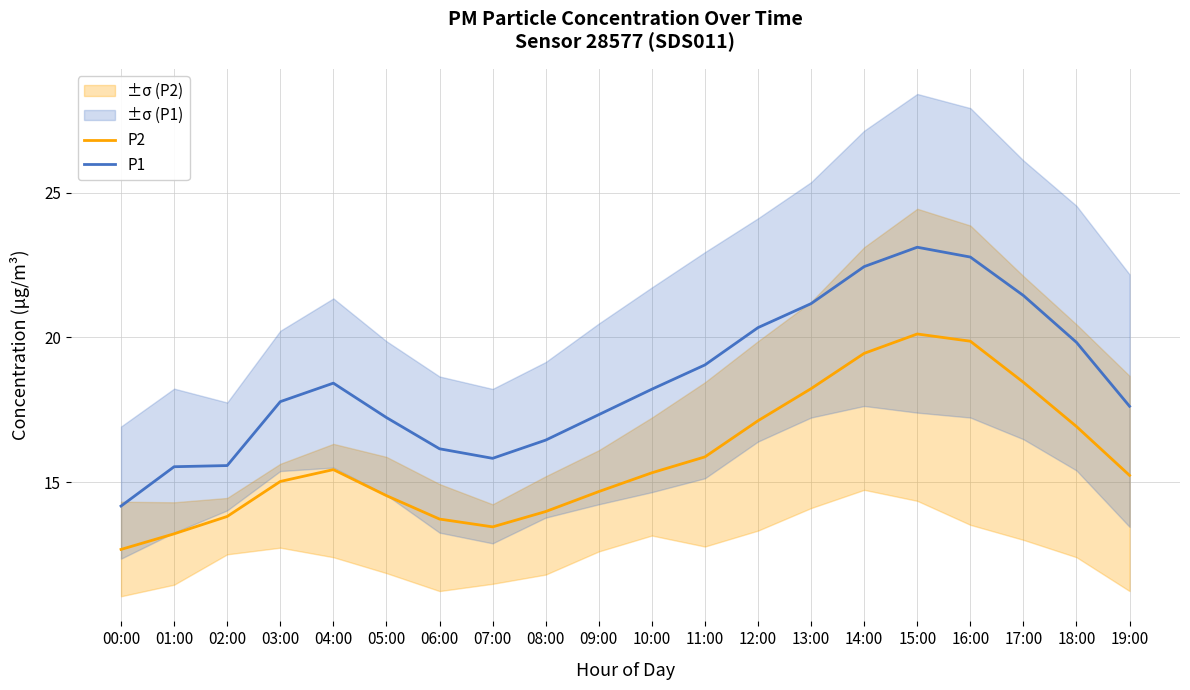

Where does the P1 series first go above 18?

04:00